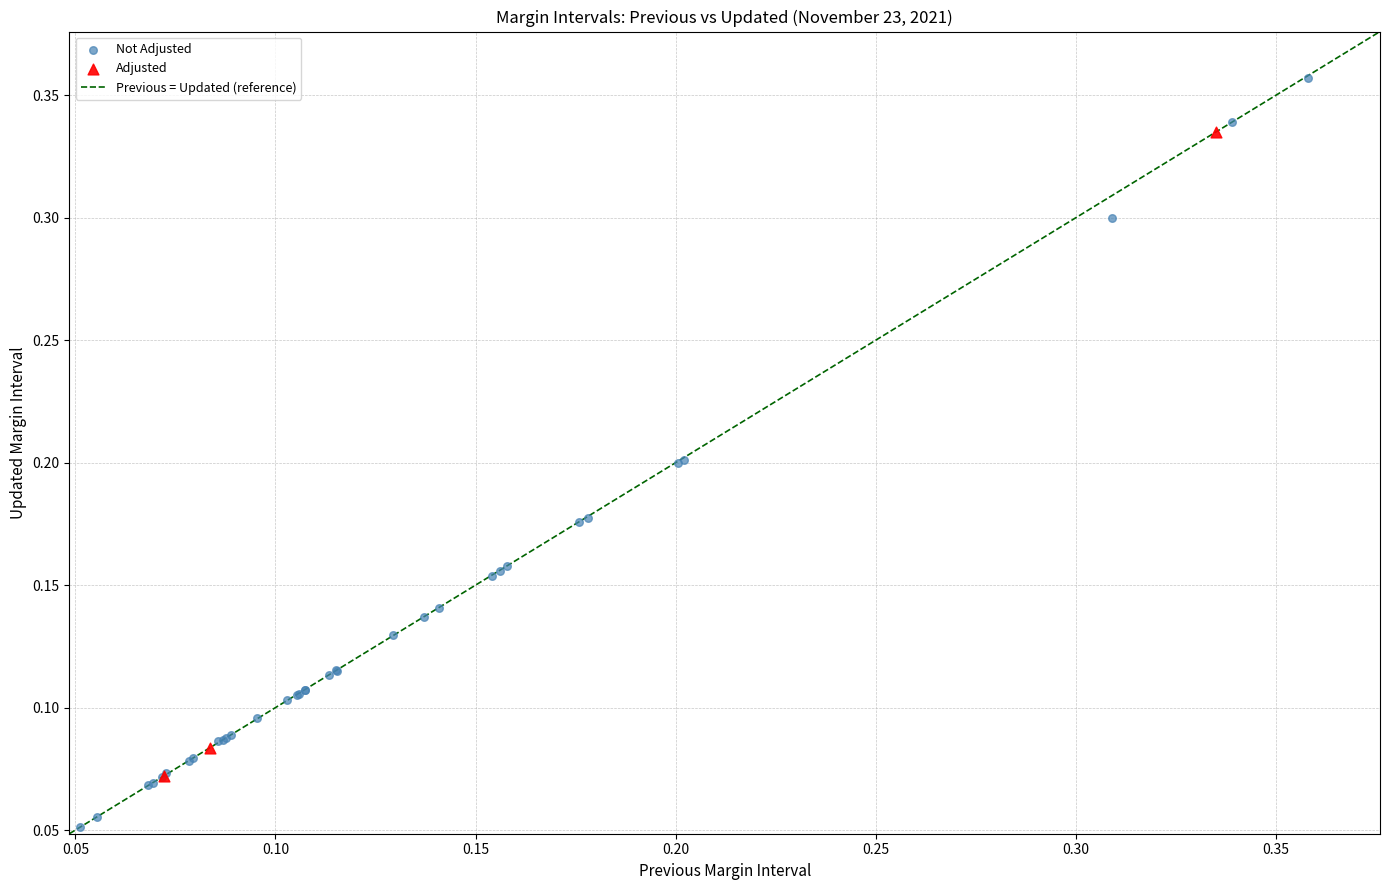

Which series contains the highest Y value?

Not Adjusted